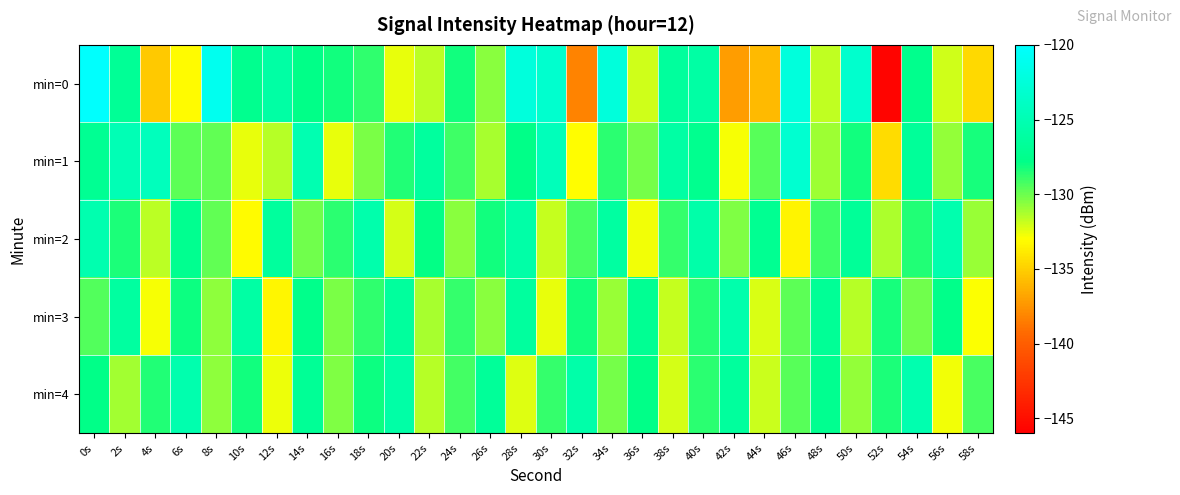

Reading left to right, what are all the values shown in this chart?

min=0: 0s=-120.2	2s=-126.9	4s=-135.3	6s=-133.2	8s=-121.1	10s=-127.4	12s=-125.9	14s=-127.7	16s=-128.2	18s=-128.8	20s=-132.6	22s=-131.6	24s=-128.2	26s=-130.6	28s=-122.3	30s=-123.2	32s=-138.2	34s=-122.4	36s=-132.1	38s=-126.5	40s=-126.0	42s=-137.2	44s=-135.9	46s=-122.3	48s=-131.7	50s=-123.3	52s=-145.7	54s=-127.4	56s=-132.0	58s=-134.5
min=1: 0s=-127.1	2s=-124.8	4s=-124.4	6s=-129.7	8s=-129.8	10s=-132.6	12s=-131.5	14s=-125.1	16s=-132.5	18s=-130.3	20s=-128.5	22s=-126.3	24s=-129.1	26s=-131.2	28s=-127.8	30s=-124.5	32s=-133.1	34s=-128.7	36s=-130.2	38s=-125.9	40s=-127.4	42s=-132.8	44s=-129.6	46s=-123.1	48s=-131.0	50s=-128.2	52s=-134.5	54s=-126.7	56s=-130.8	58s=-128.3
min=2: 0s=-125.2	2s=-128.4	4s=-131.6	6s=-127.3	8s=-129.8	10s=-133.2	12s=-126.5	14s=-130.1	16s=-128.7	18s=-125.4	20s=-132.1	22s=-127.9	24s=-130.6	26s=-128.2	28s=-125.7	30s=-131.8	32s=-129.3	34s=-126.1	36s=-132.7	38s=-128.9	40s=-125.6	42s=-130.4	44s=-127.2	46s=-133.5	48s=-129.1	50s=-126.8	52s=-131.3	54s=-128.5	56s=-125.3	58s=-130.9
min=3: 0s=-129.5	2s=-126.2	4s=-132.8	6s=-128.1	8s=-130.7	10s=-125.9	12s=-133.4	14s=-127.6	16s=-130.3	18s=-128.8	20s=-126.5	22s=-131.2	24s=-128.9	26s=-130.6	28s=-126.3	30s=-132.5	32s=-128.2	34s=-130.9	36s=-127.1	38s=-131.8	40s=-128.6	42s=-125.4	44s=-132.2	46s=-129.7	48s=-126.9	50s=-131.5	52s=-128.3	54s=-130.1	56s=-127.7	58s=-132.9
min=4: 0s=-127.8	2s=-131.1	4s=-128.5	6s=-125.3	8s=-130.7	10s=-128.2	12s=-132.6	14s=-126.9	16s=-130.4	18s=-128.1	20s=-125.8	22s=-131.5	24s=-129.2	26s=-126.7	28s=-132.3	30s=-128.9	32s=-125.6	34s=-130.2	36s=-127.8	38s=-132.1	40s=-128.7	42s=-126.4	44s=-131.9	46s=-129.6	48s=-127.3	50s=-130.8	52s=-128.4	54s=-125.2	56s=-132.7	58s=-129.3